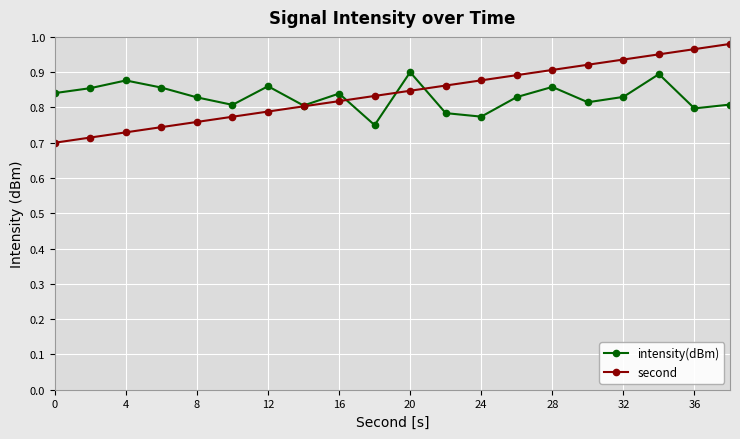

How many intensity(dBm) values are between 0 and 1?

20